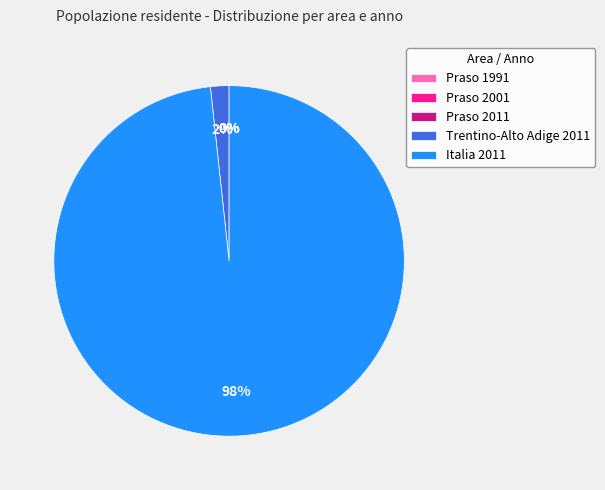

Which category has the biggest portion of the pie?

Italia 2011